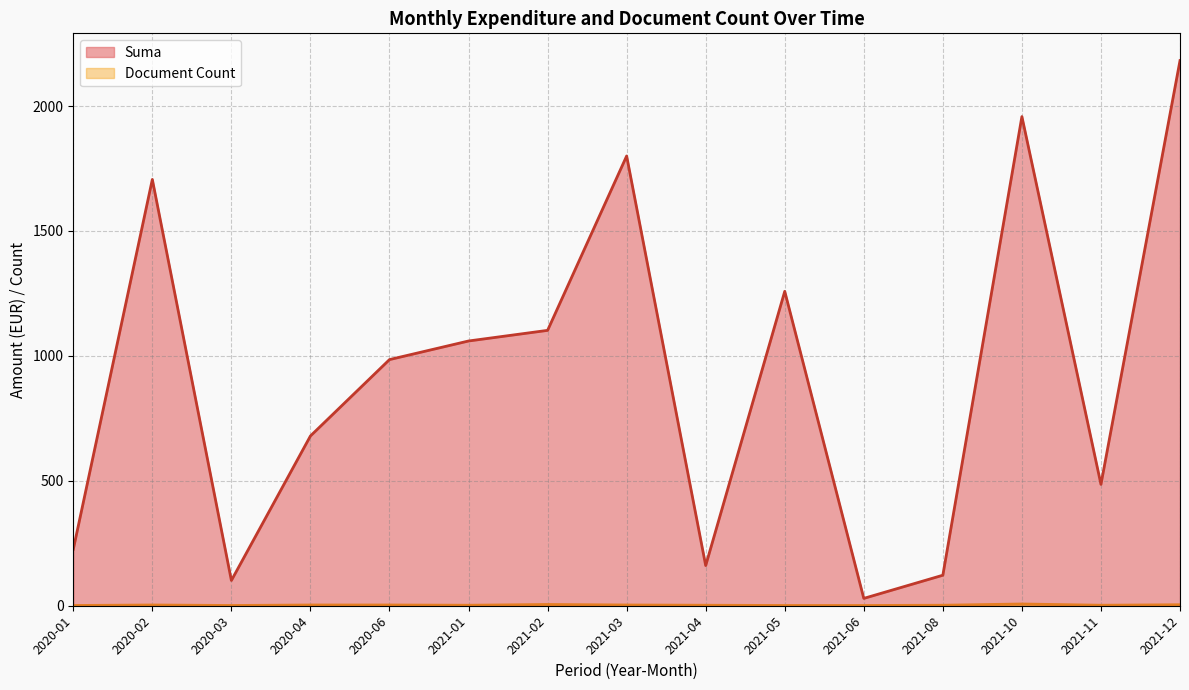

The value of Suma at 2021-10 is 2888.2. True or false?

False